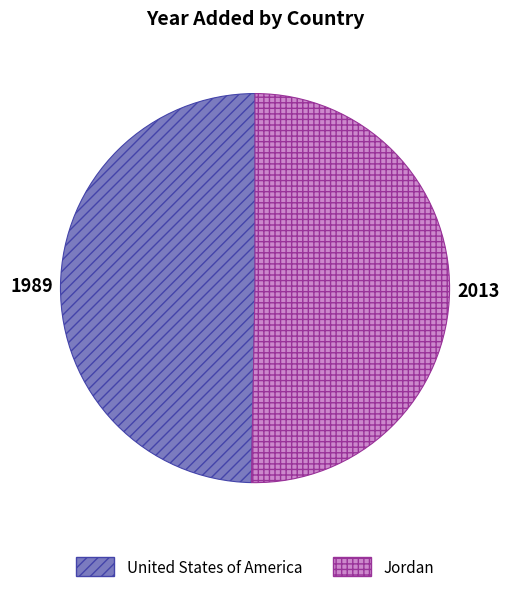

What is the ratio of the value at United States of America to the value at Jordan?

1.0